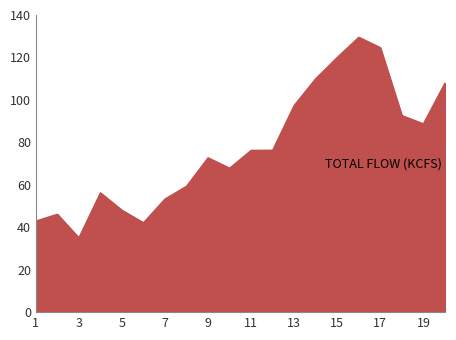

What is the difference between the maximum and minimum values?

94.5